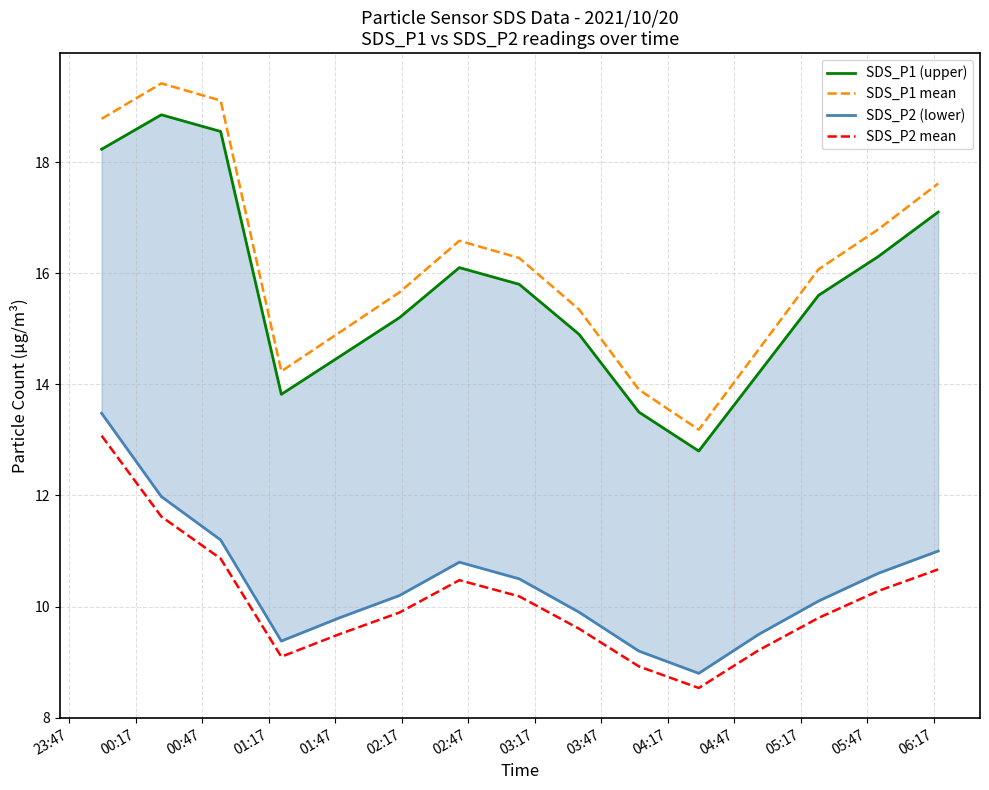

True or false: SDS_P2 mean and SDS_P1 mean cross at least once.

False